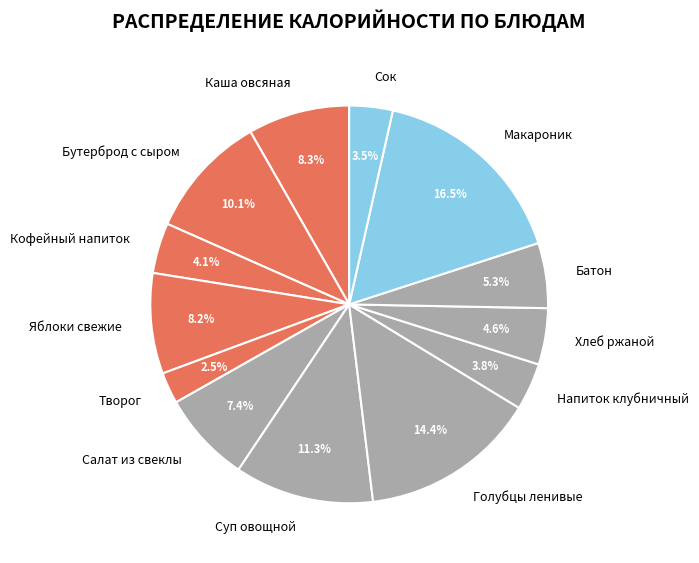

What is the ratio of the value at Бутерброд с сыром to the value at Батон?

1.9